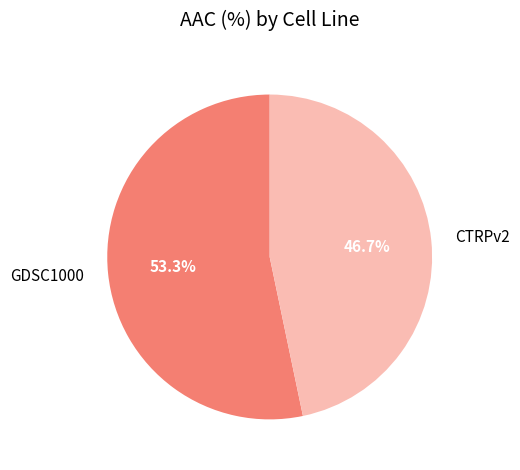

True or false: CTRPv2 accounts for 33% of the total.

False